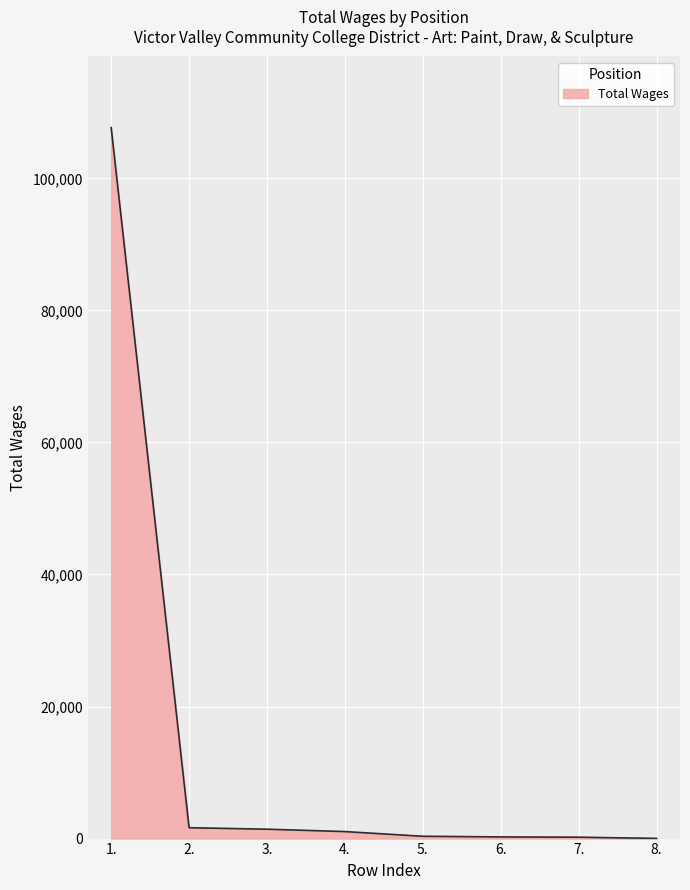

How many lines are shown in the chart?

1